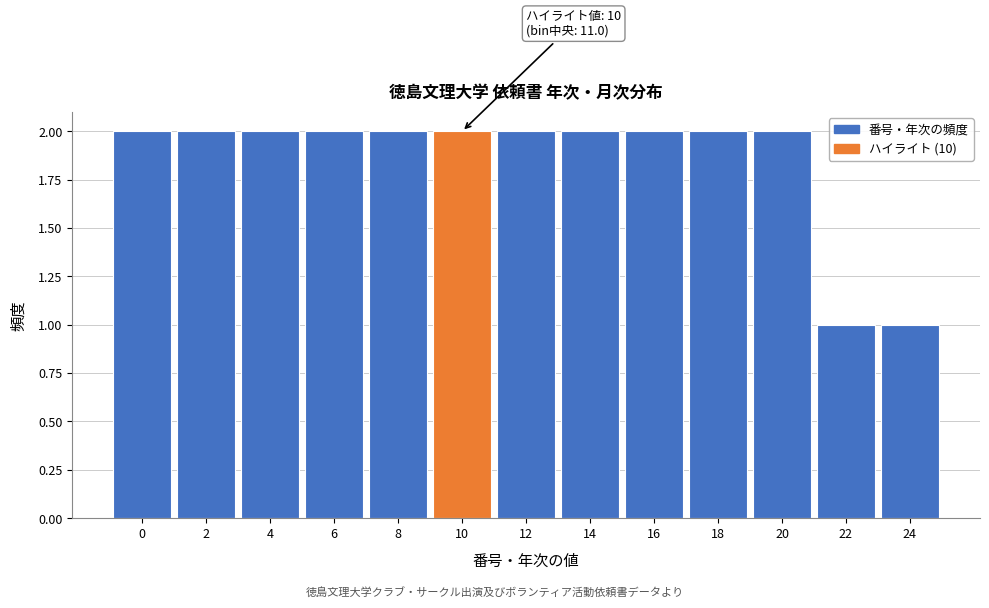

Reading right to left, transcribe all the data shown in this chart.

24=1	22=1	20=2	18=2	16=2	14=2	12=2	10=2	8=2	6=2	4=2	2=2	0=2